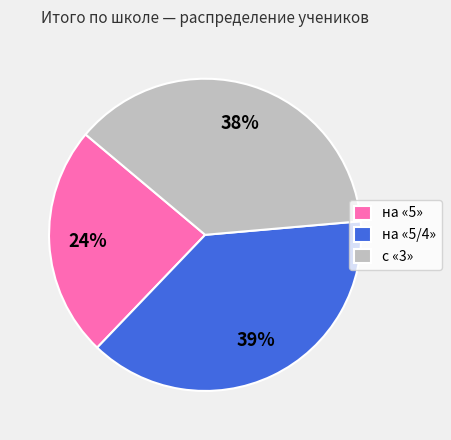

Is the sum of на «5/4» and с «3» greater than half?

Yes